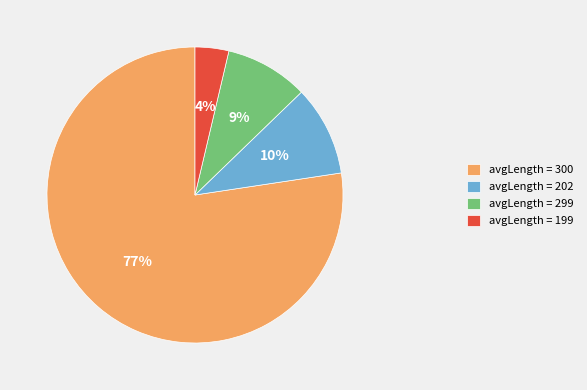

To the nearest percent, what is the difference between the avgLength = 300 and avgLength = 299 slice percentages?

68%